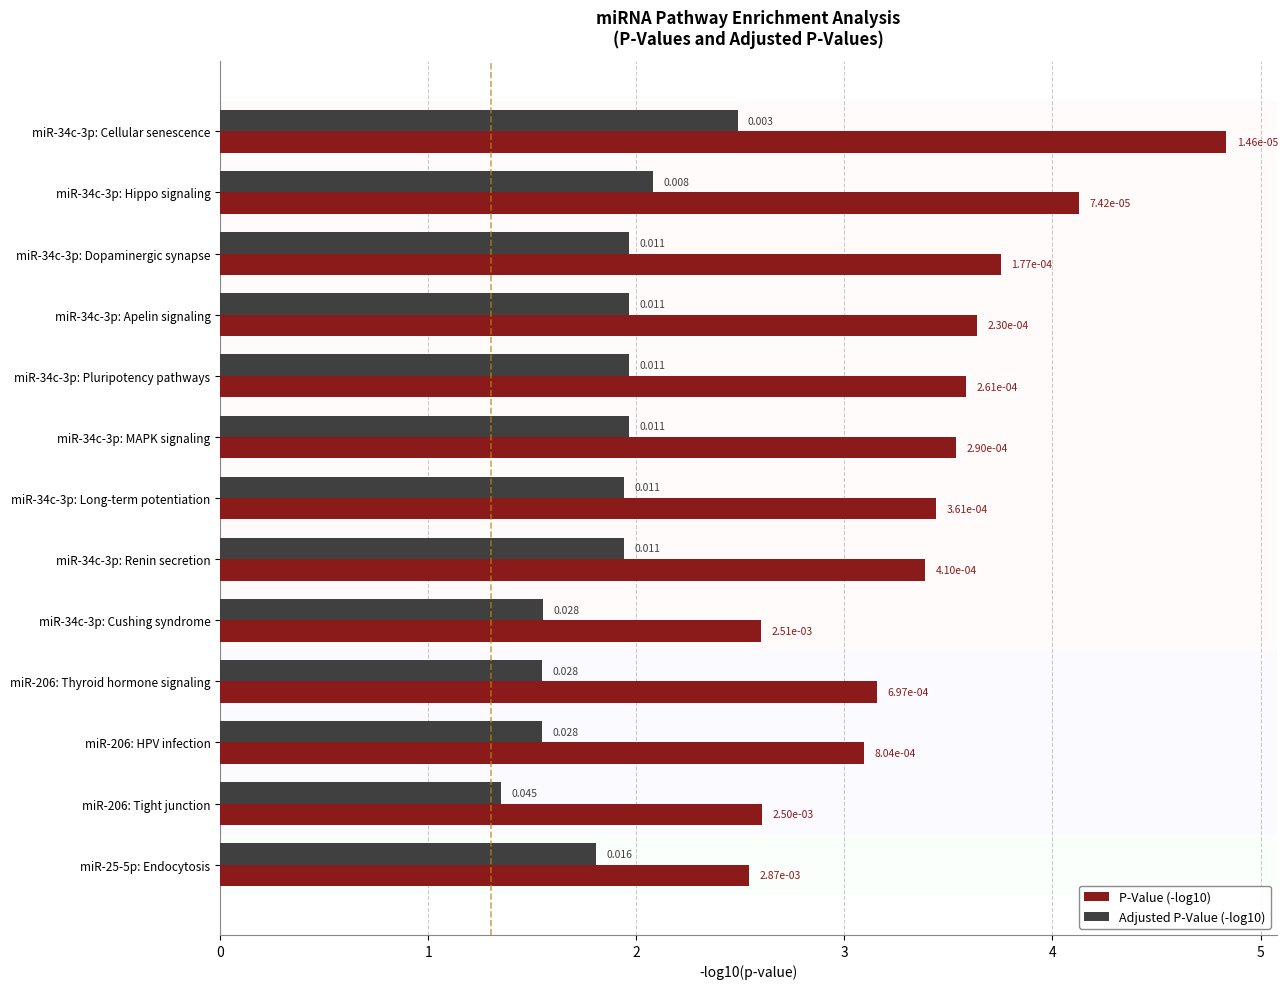

What is the sum of all P-Value (-log10) values?

44.3